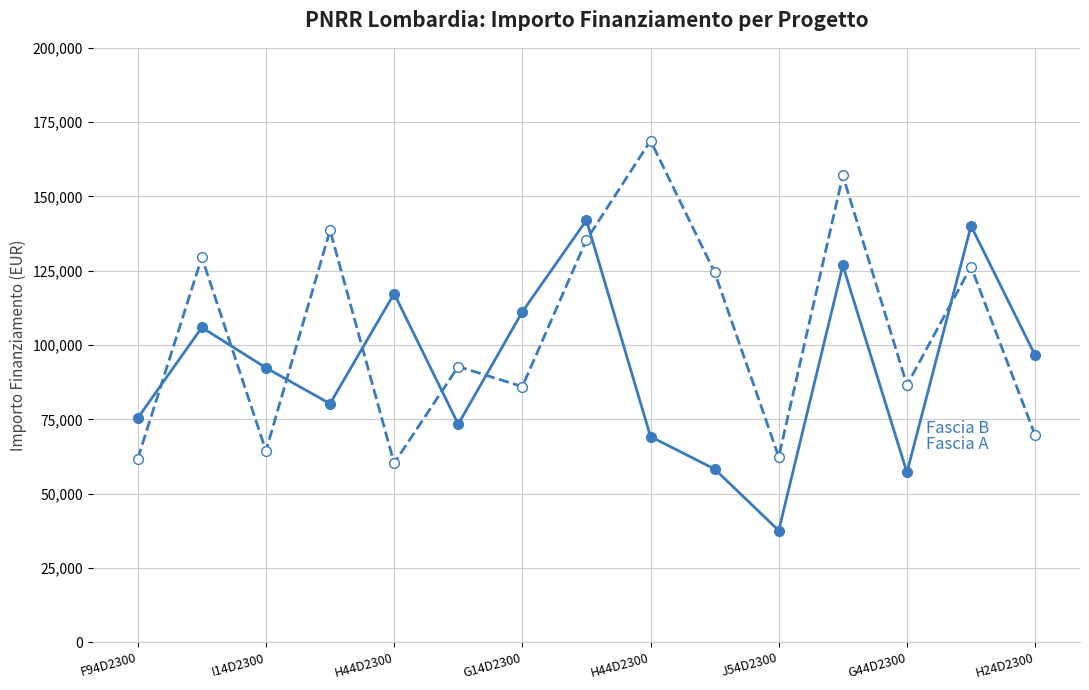

What is the minimum value shown in the chart?

37577.6